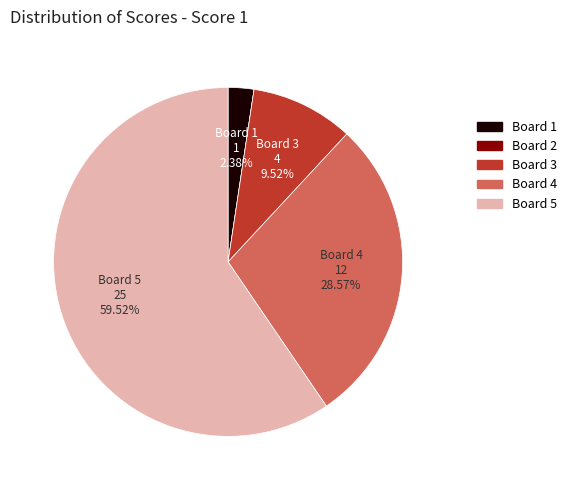

Which slice is the largest?

Board 5